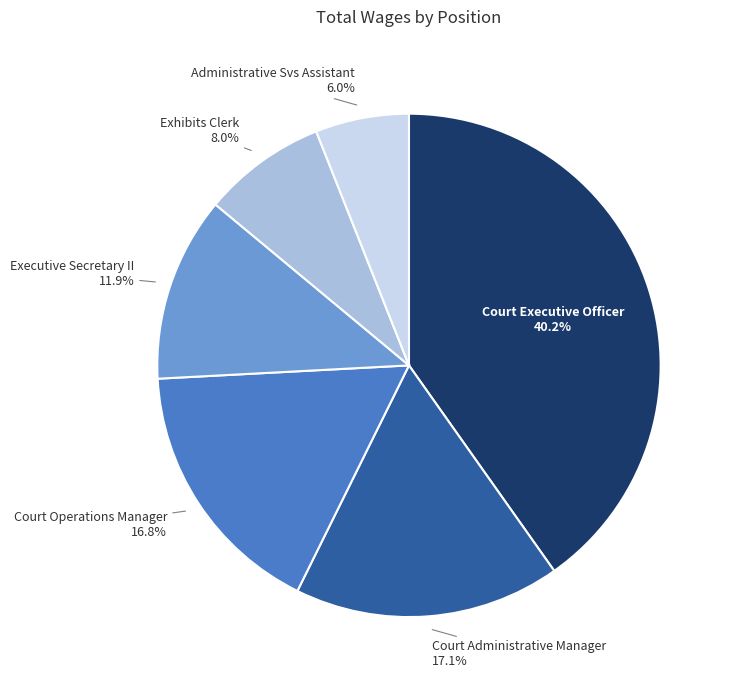

The Executive Secretary II slice represents 2% of the pie. True or false?

False